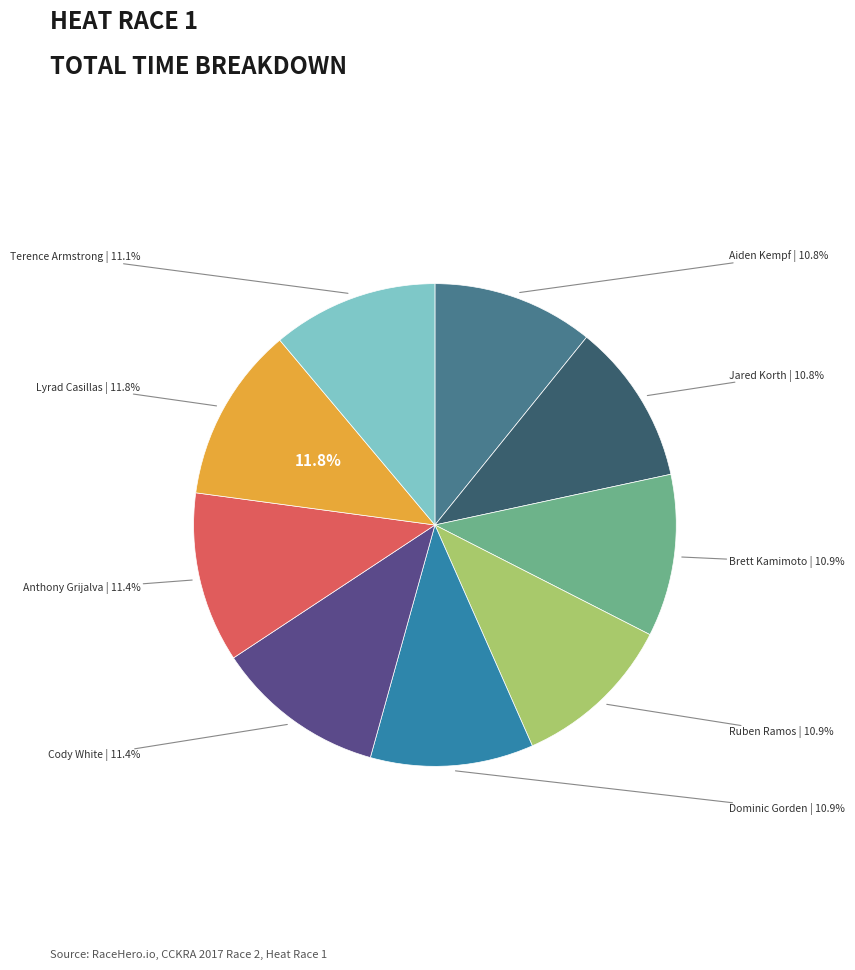

Is Anthony Grijalva the majority of the pie?

No